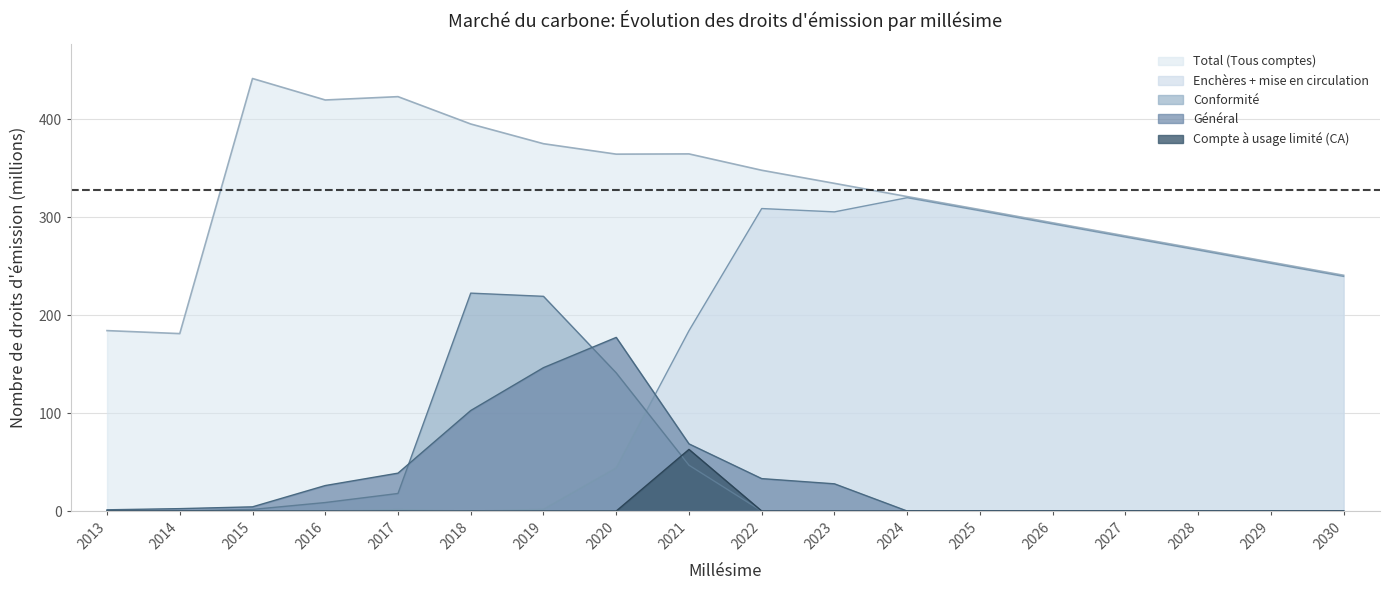

Which series changed the most between 2020 and 2028?

Enchères + mise en circulation